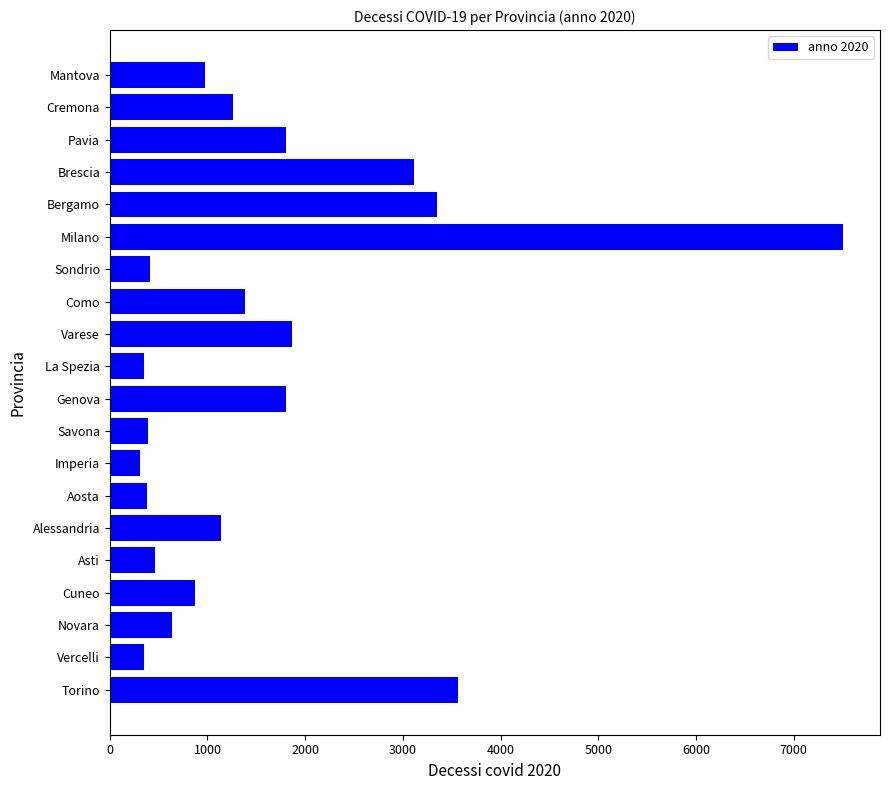

True or false: the data shows 1985 at Alessandria.

False